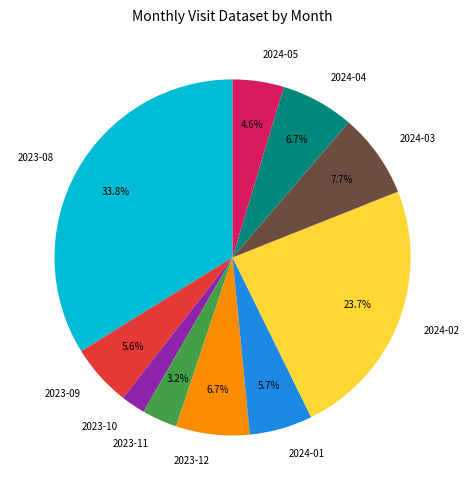

Which has a higher value, 2024-04 or 2023-11?

2024-04